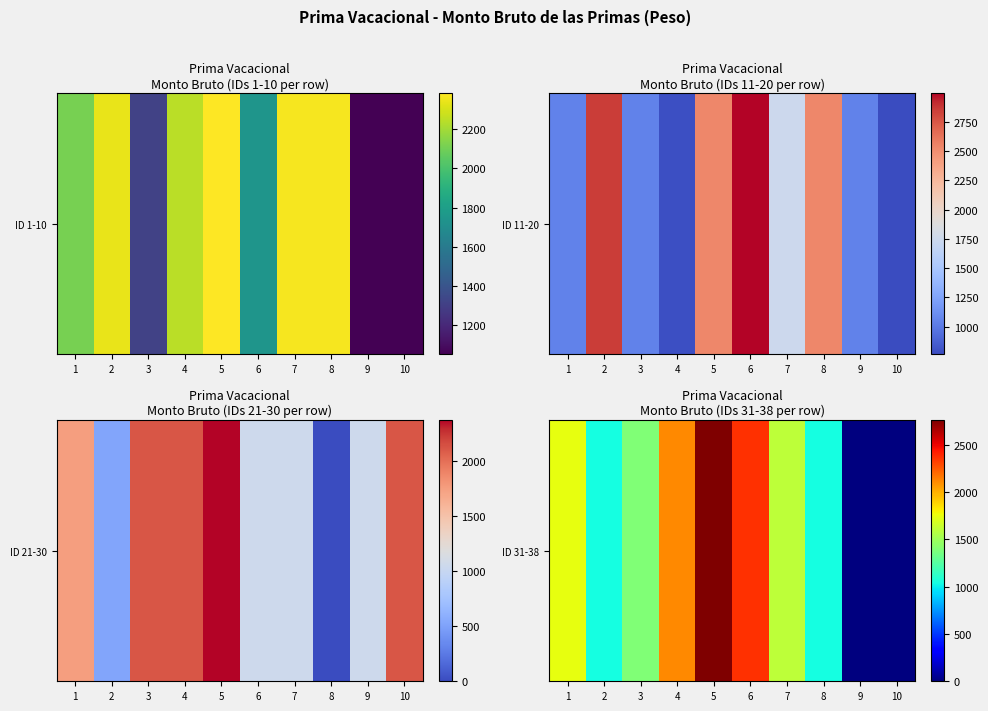

Which category has the lowest value across all series?

9